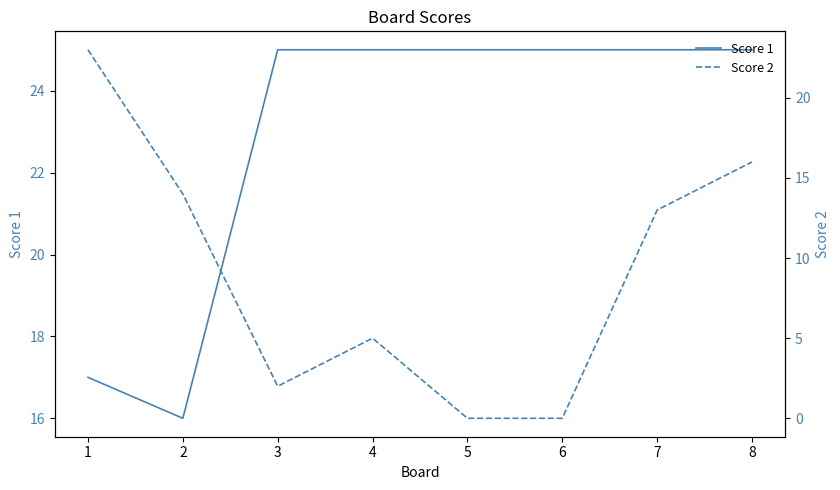

How many Score 1 values are between 25 and 26?

6